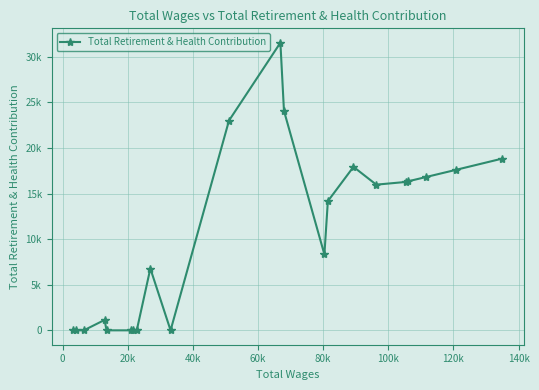

What is the value of the 15th point from the left?

14160